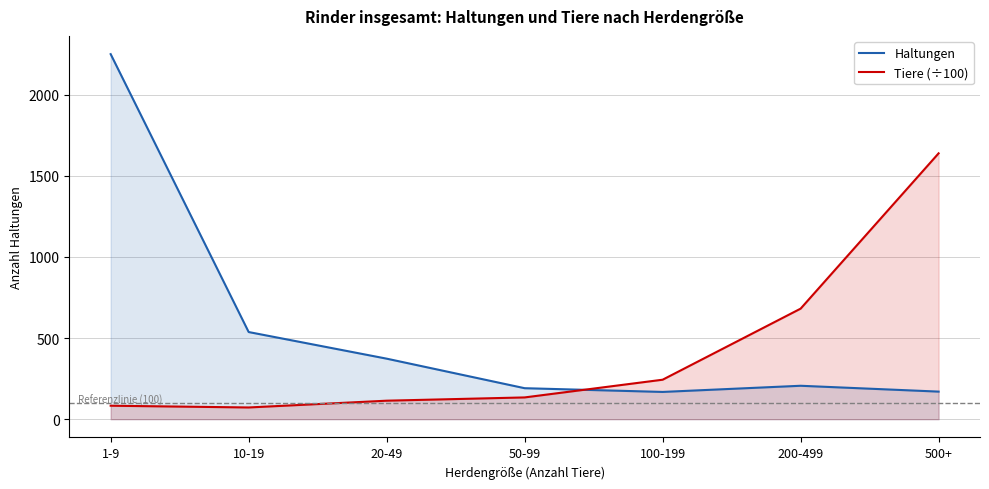

Which has a higher value, 20-49 or 100-199?

20-49